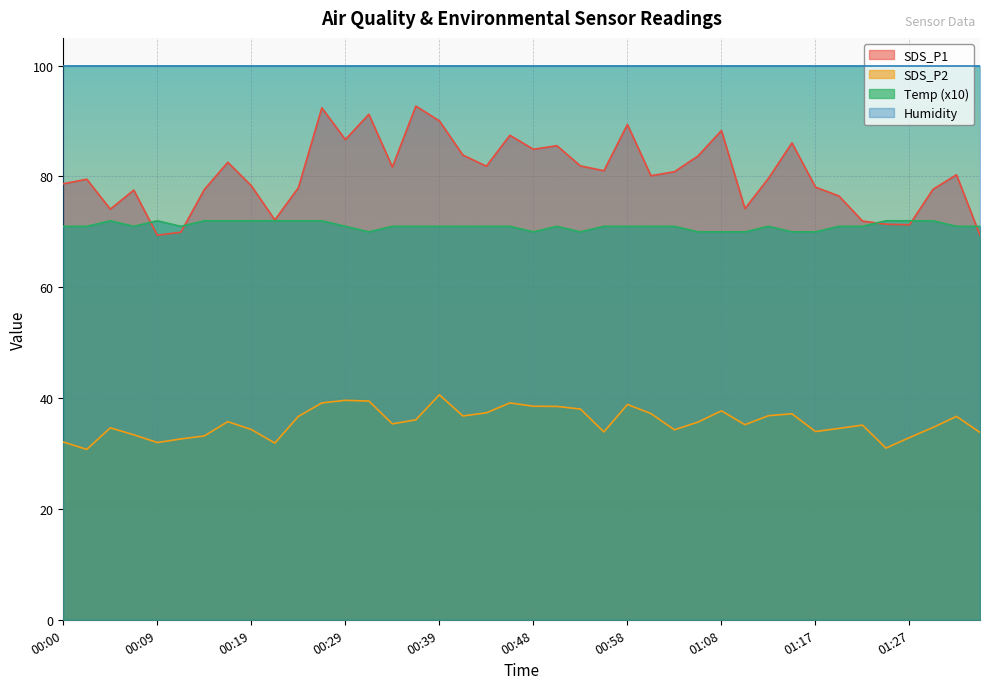

Where do SDS_P1 and Temp first cross each other?

00:07 and 00:09